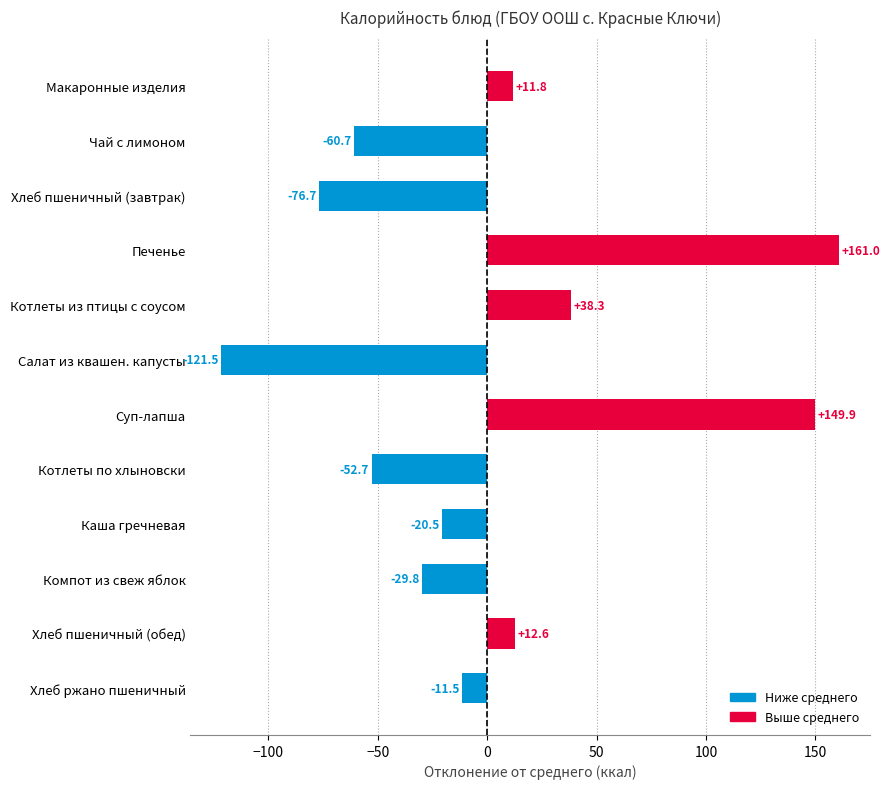

At which label is the value closest to 19?

Хлеб пшеничный (обед)